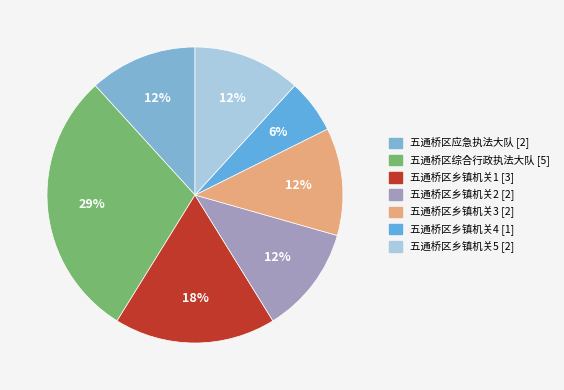

To the nearest percent, what is the combined percentage of 五通桥区应急执法大队 and 五通桥区综合行政执法大队?

41%